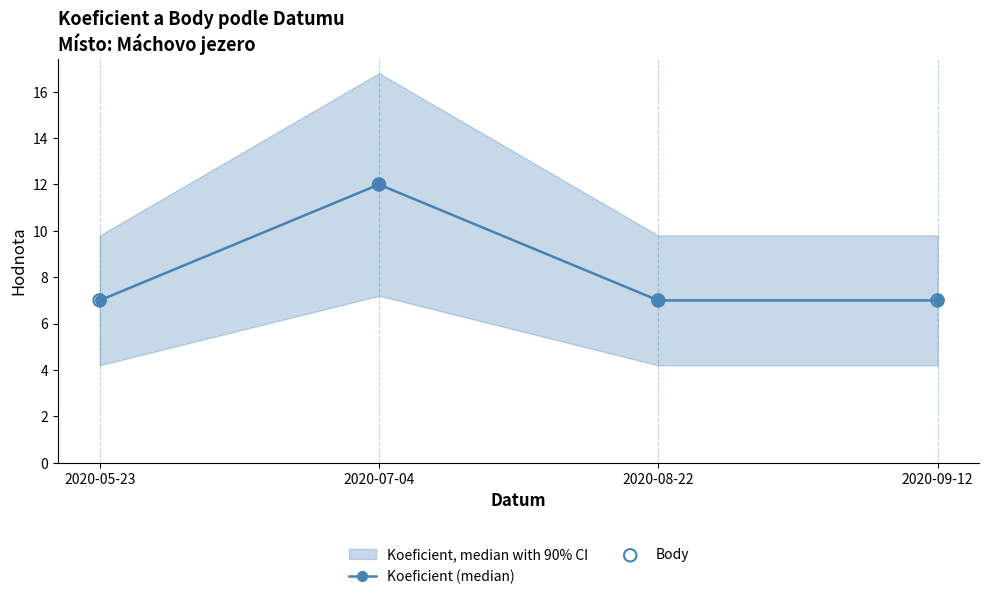

Is the value of Koeficient (median) at 2020-07-04 greater than the value of Body at 2020-07-04?

No